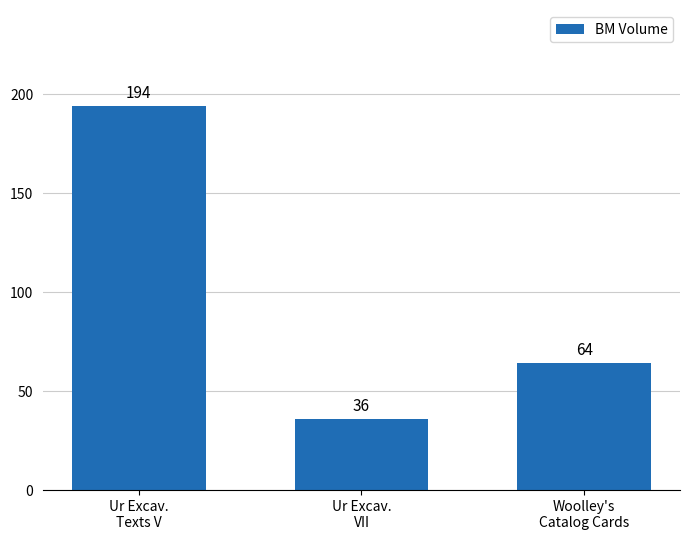

Reading left to right, list all the values displayed in this chart.

194	36	64